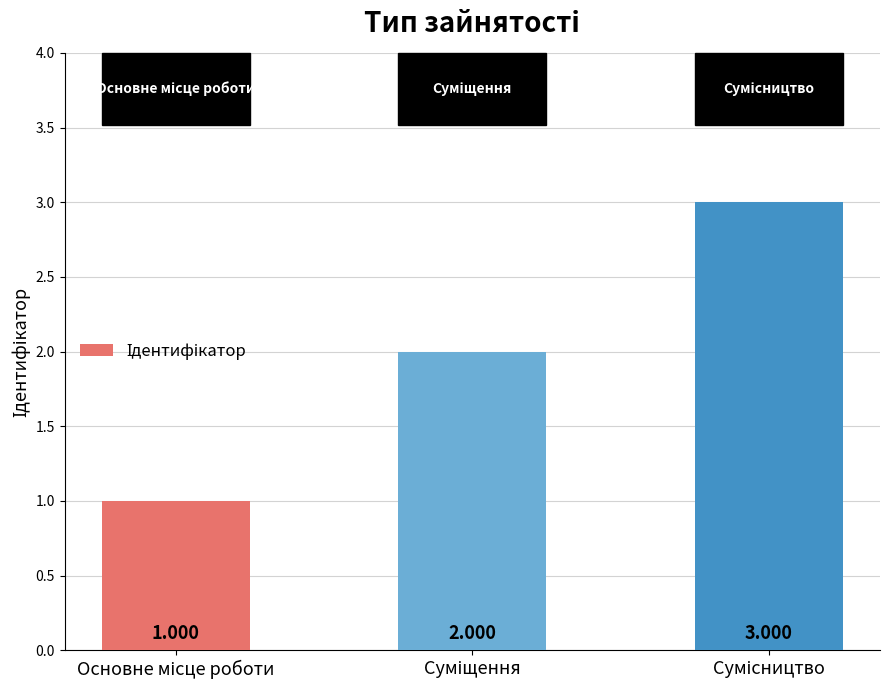

Are the bars grouped side by side (vs. stacked)?

No